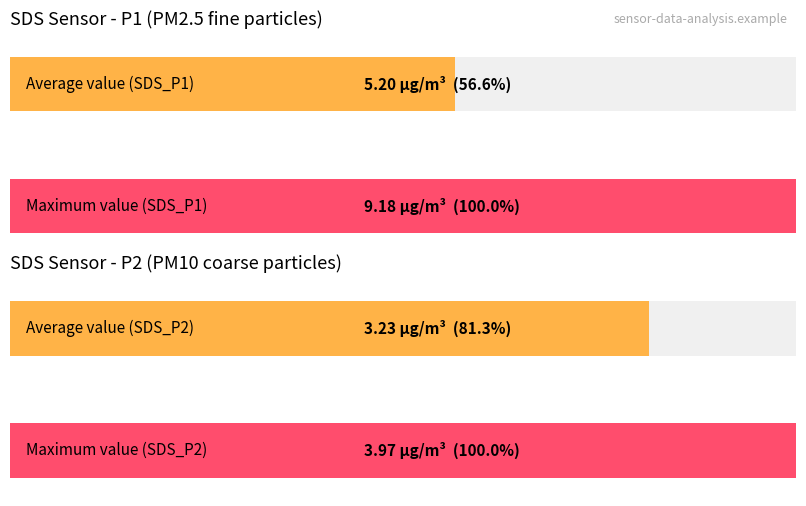

Rank the series by their average value, from lowest to highest.

SDS_P2, SDS_P1